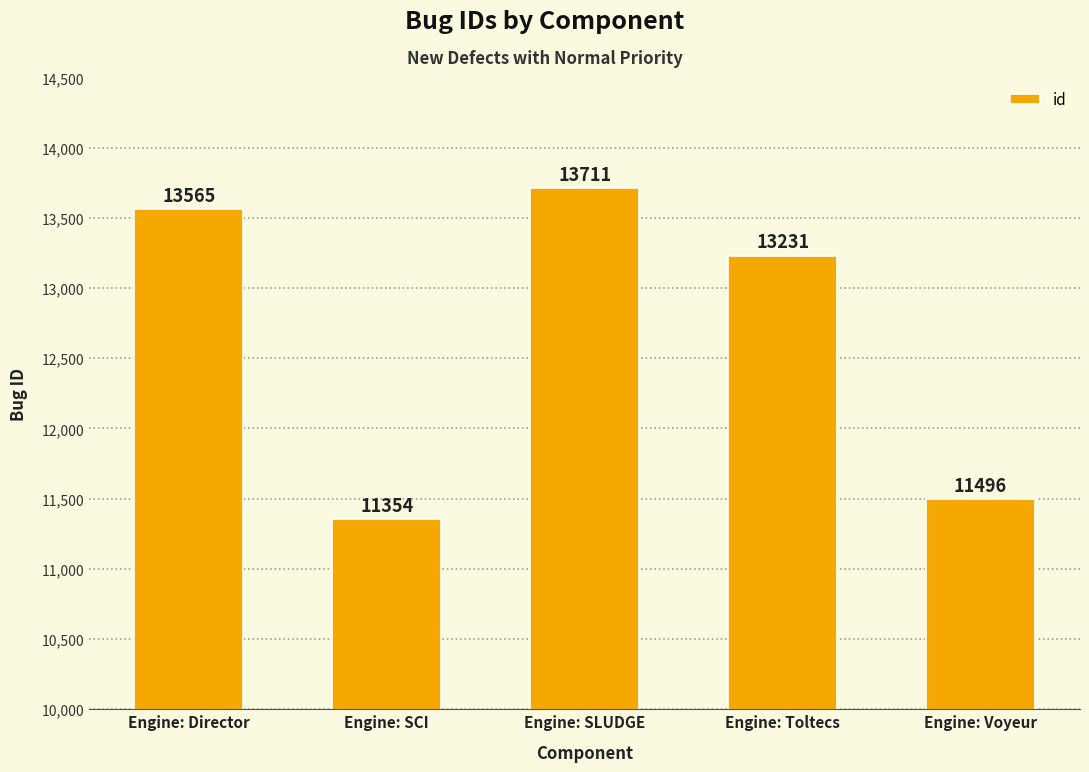

Approximately how many times larger is the value at Engine: Director compared to Engine: SCI?

1.2